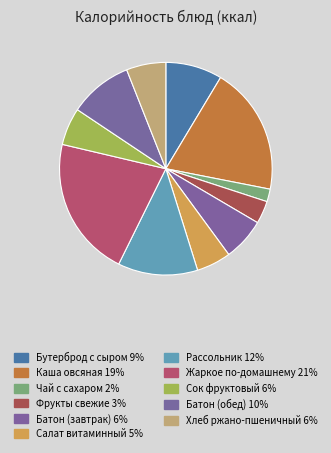

To the nearest percent, what portion does Каша овсяная represent?

19%